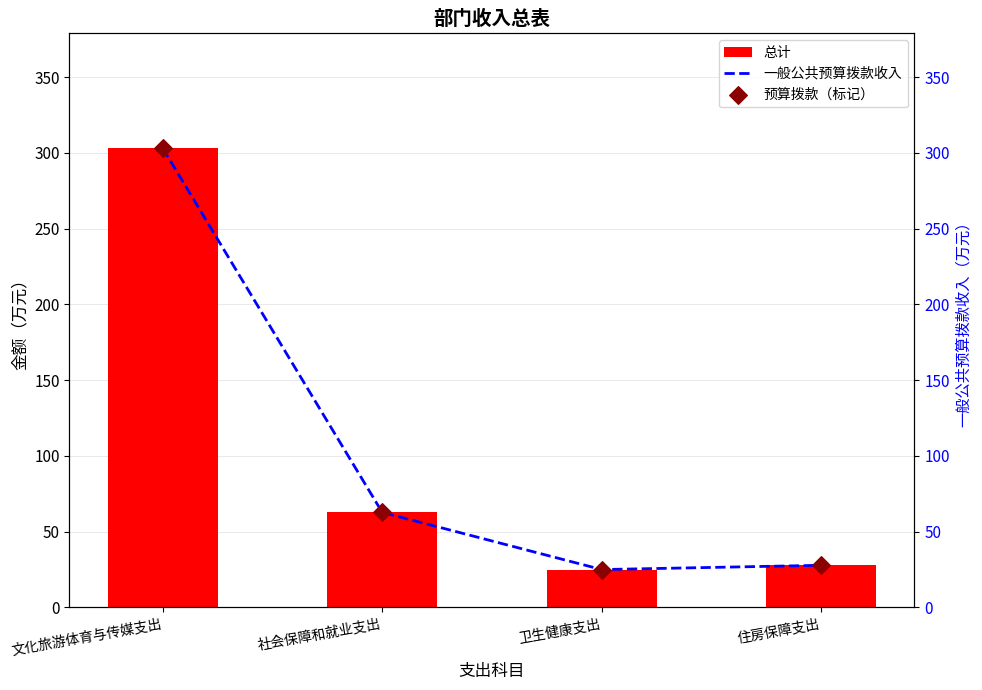

Is the value of 一般公共预算拨款收入 at 卫生健康支出 greater than the value of 总计 at 文化旅游体育与传媒支出?

No